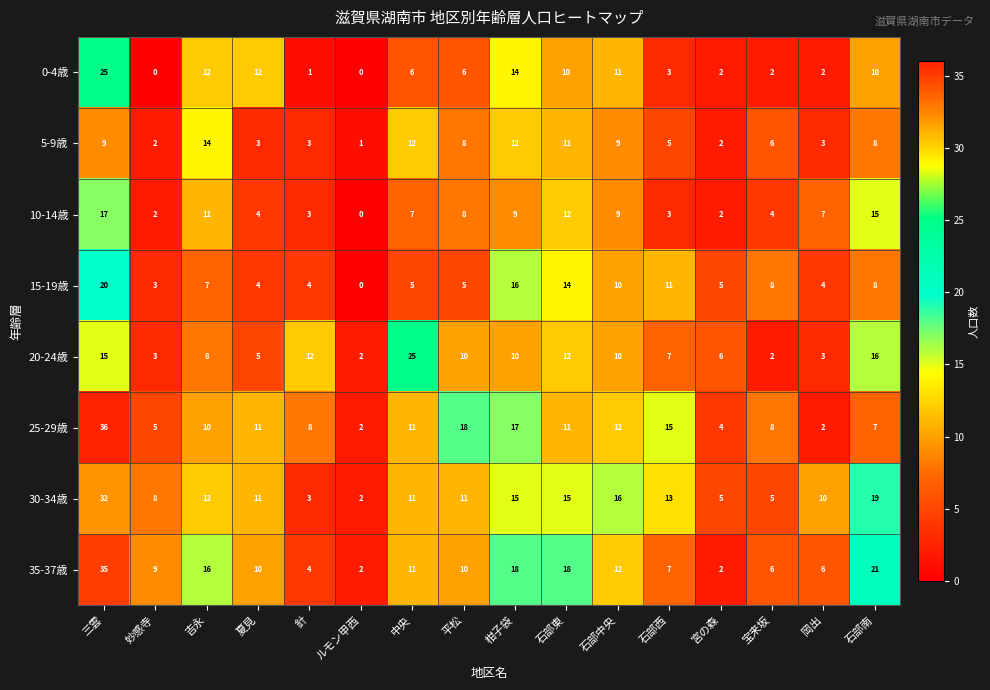

The 35-37歳 series shows 2 at 宮の森. True or false?

True